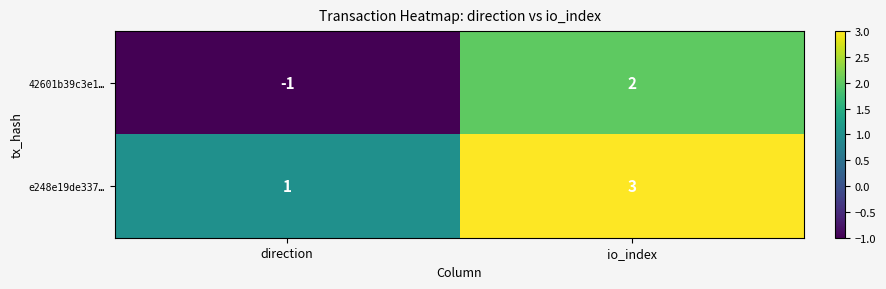

At which category is the sum across all series the highest?

io_index